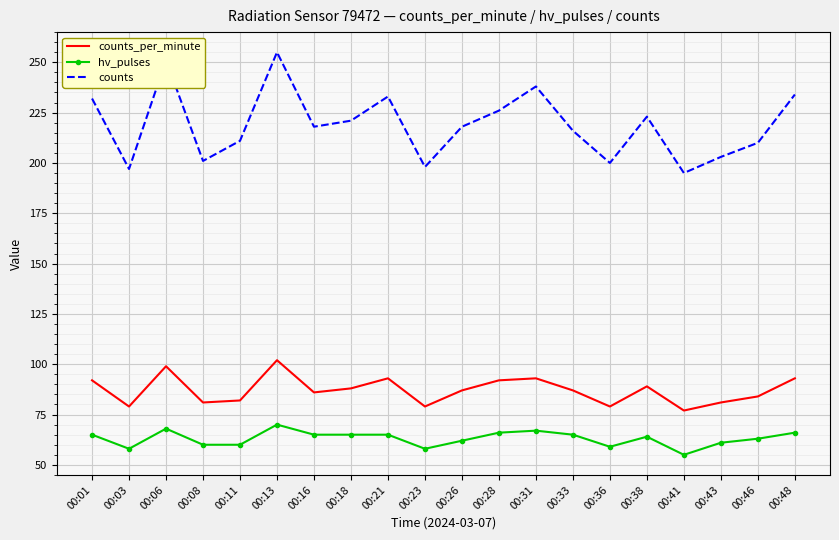

True or false: hv_pulses and counts cross at least once.

False